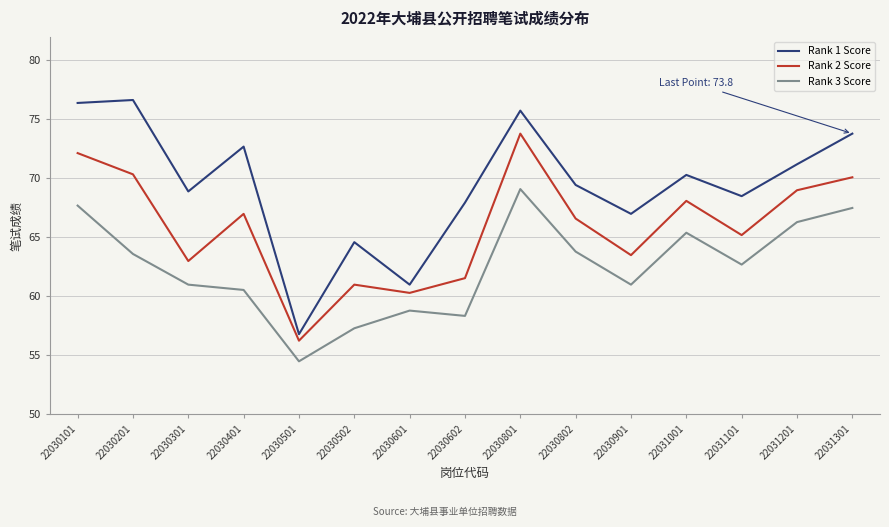

True or false: Rank 2 Score and Rank 3 Score cross at least once.

False